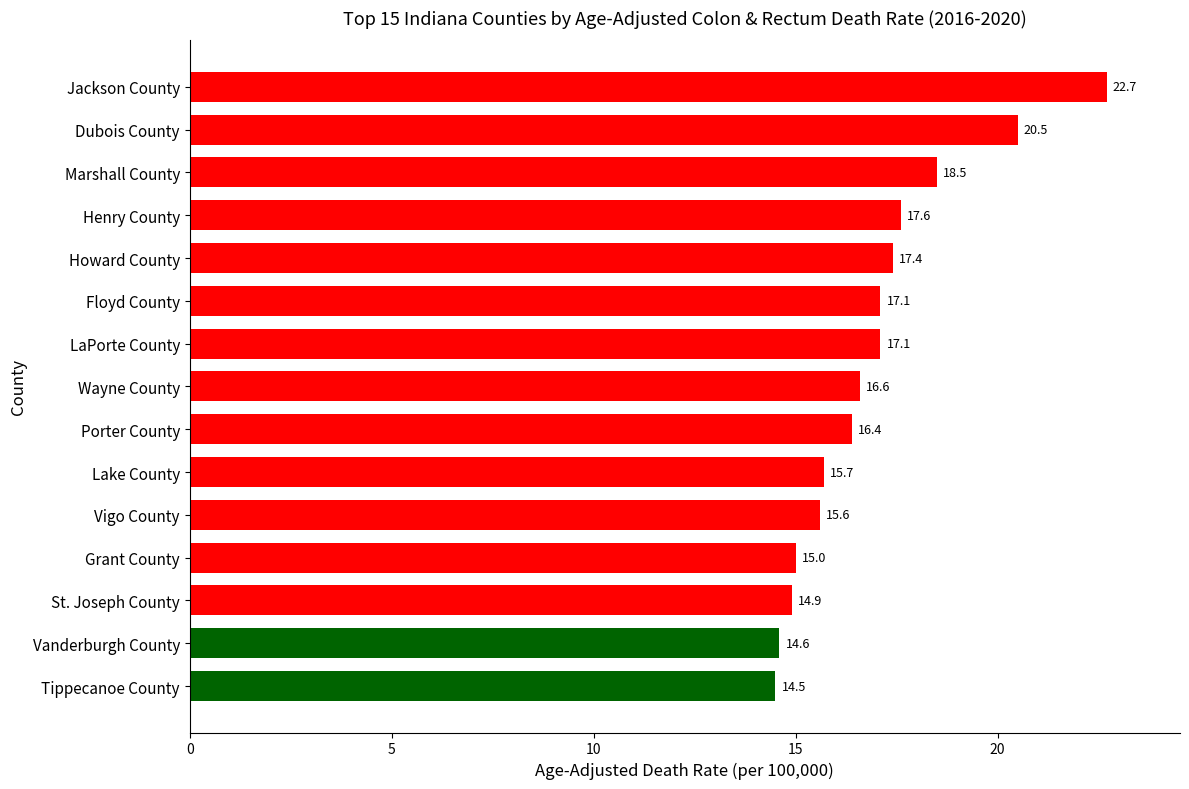

Between Grant County and Dubois County, which is larger?

Dubois County